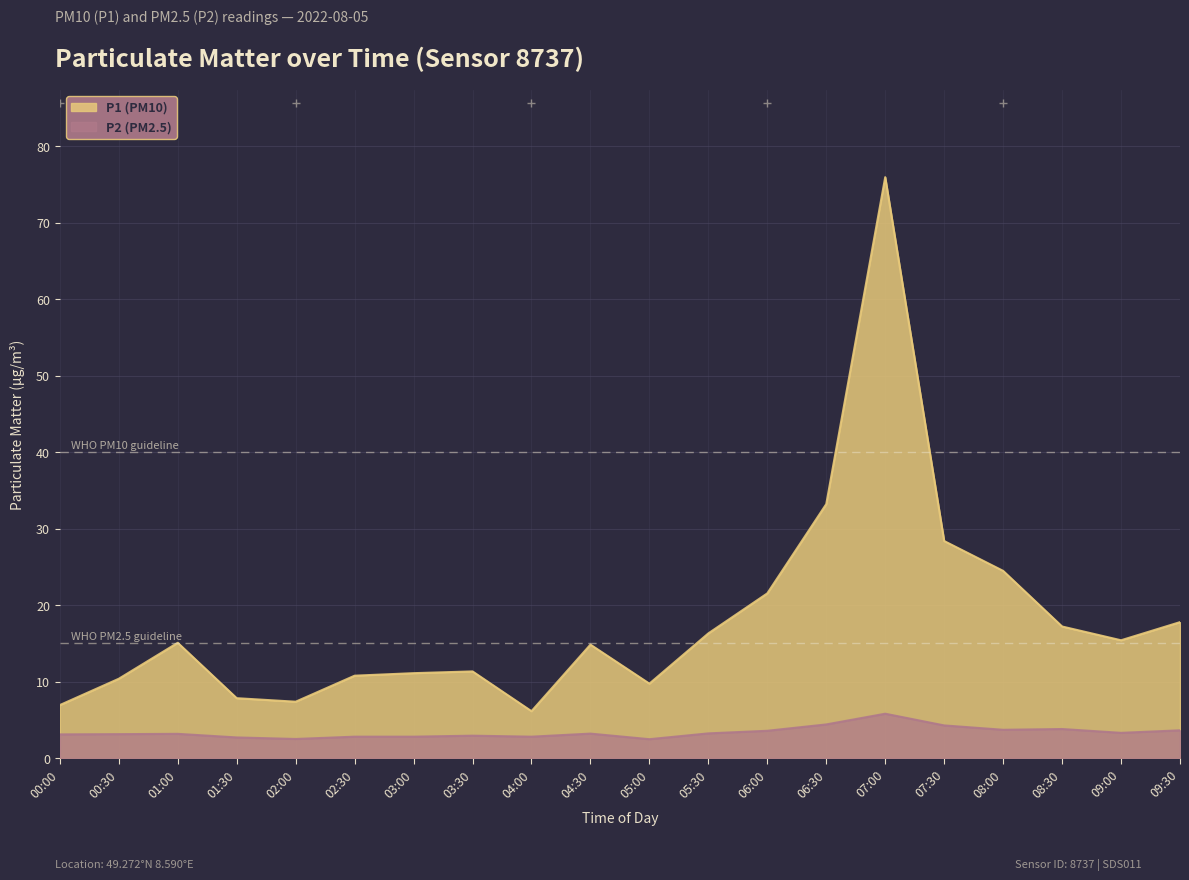

What is the difference between the P1 values at 00:00 and 07:30?

21.4